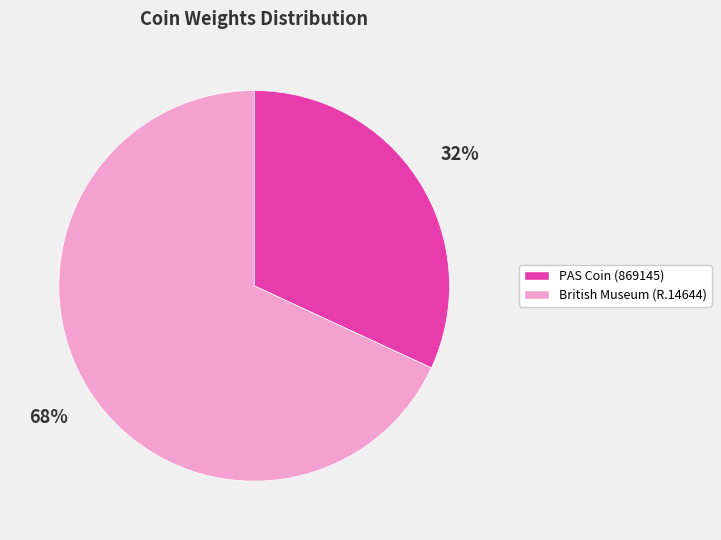

To the nearest percent, what is the average slice percentage?

50%